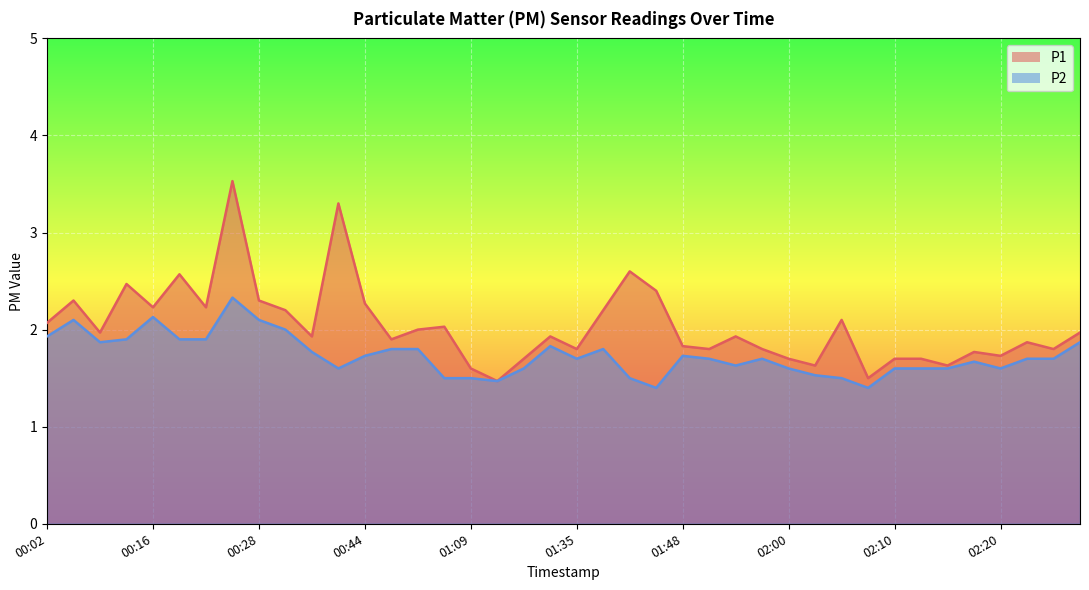

What is the smallest value displayed?

1.4